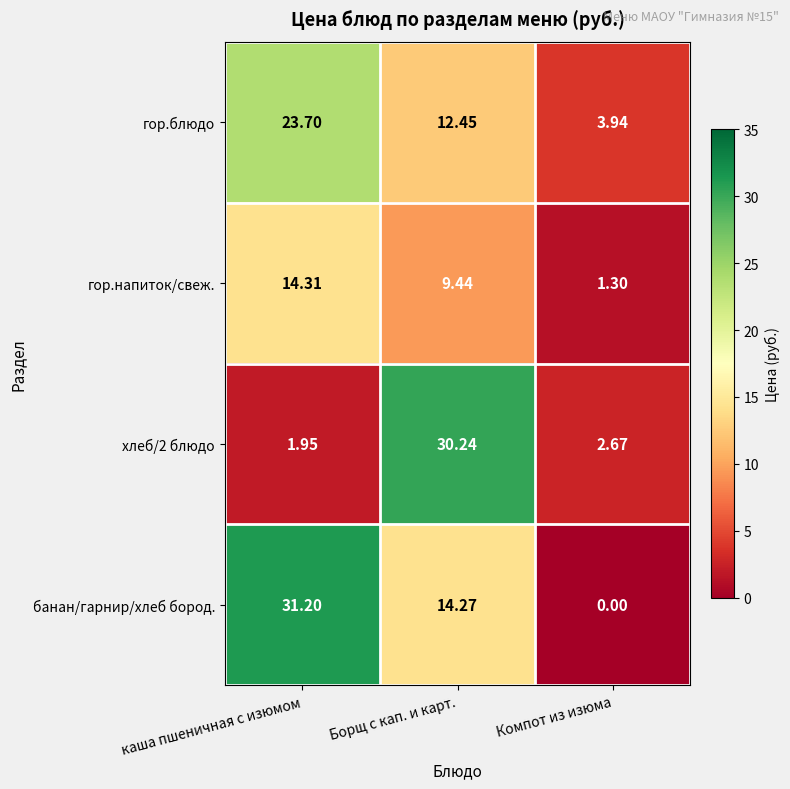

What is the total value across all series at Компот из изюма?

7.9